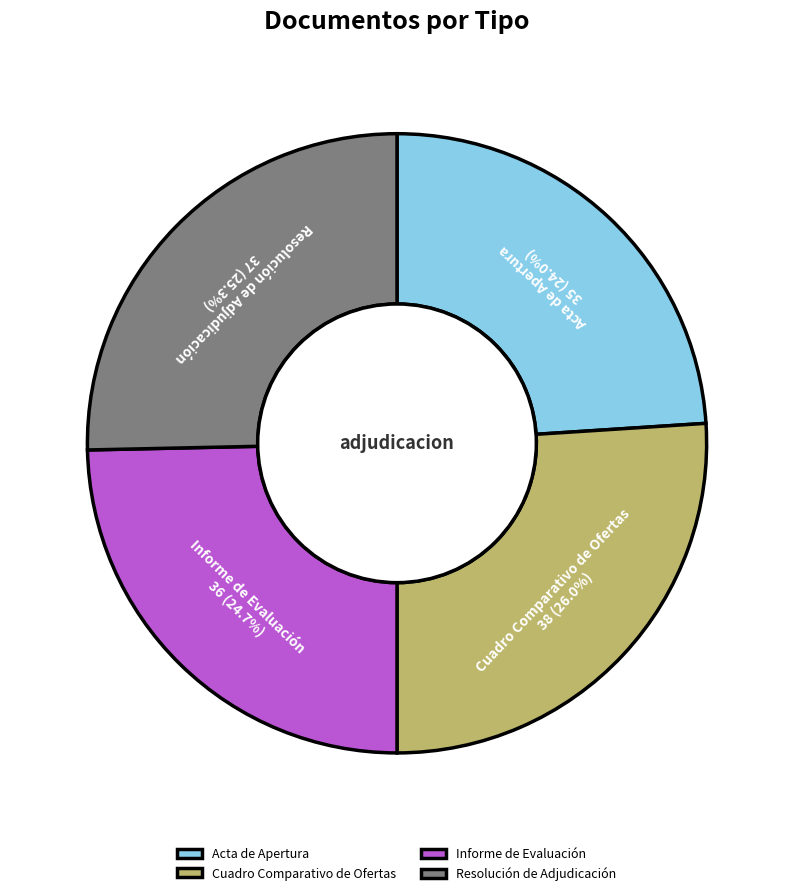

Which slice is the smallest?

Acta de Apertura